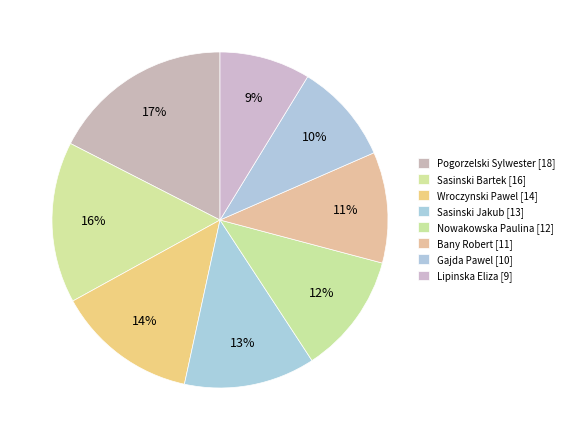

How many slices are in this pie chart?

8